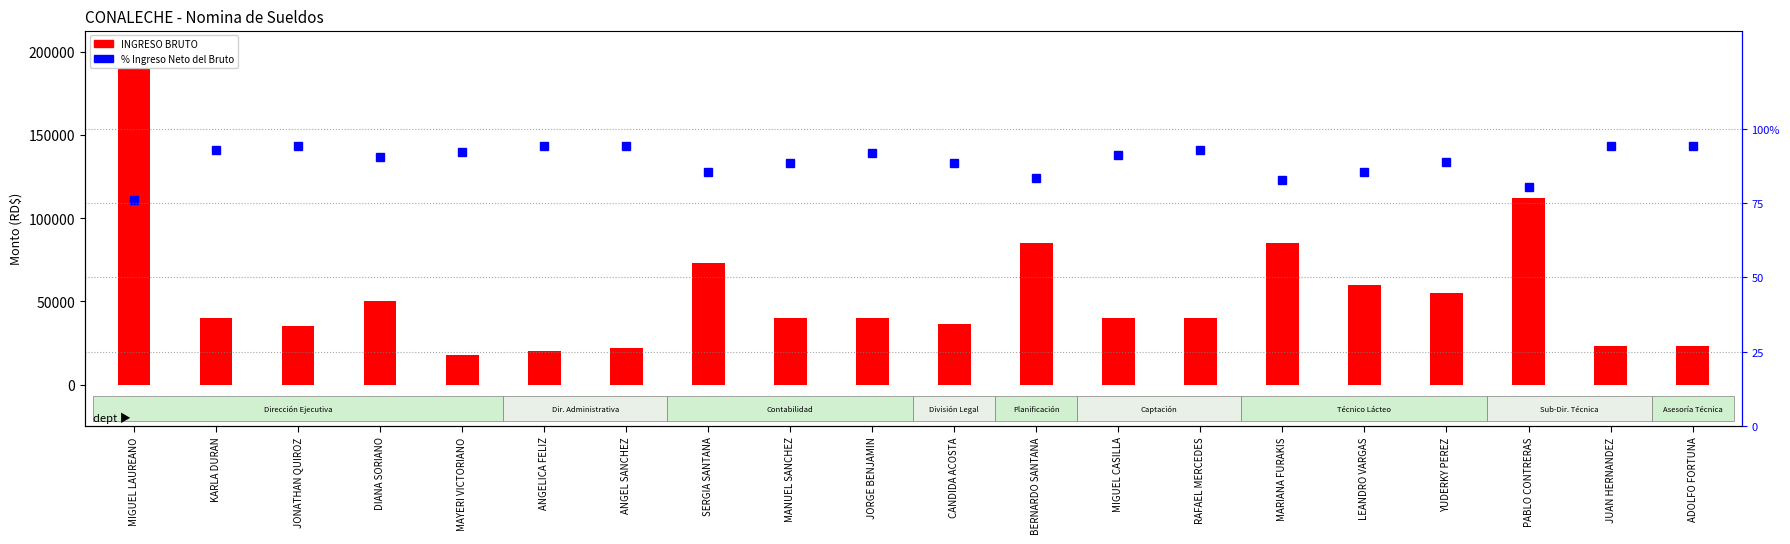

Where does the % Ingreso Neto del Bruto series first go above 91?

KARLA DURAN